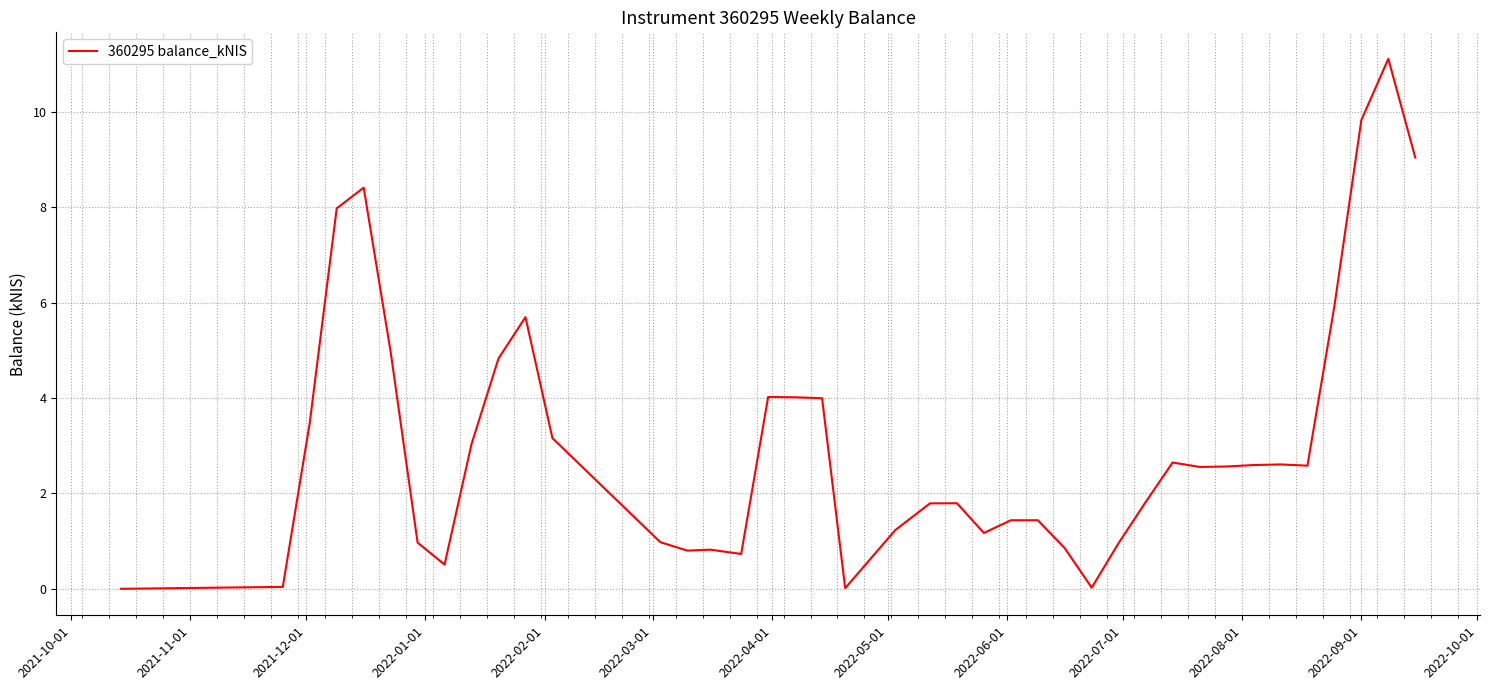

What is the maximum value shown in the chart?

11.1